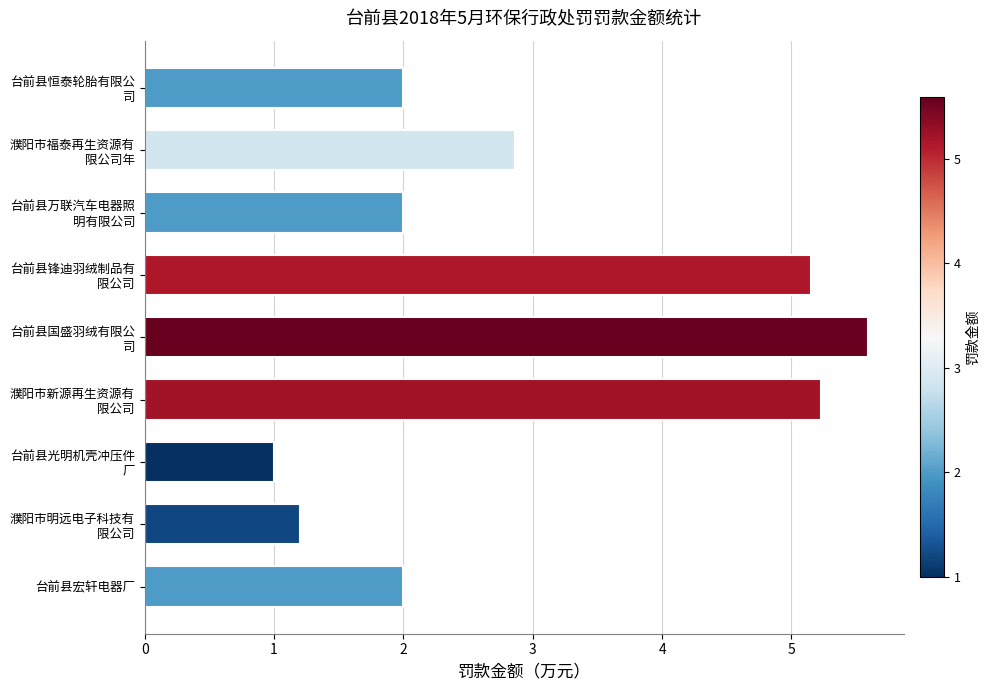

Reading bottom to top, what are all the values shown in this chart?

2.0	1.2	1.0	5.2	5.6	5.2	2.0	2.9	2.0